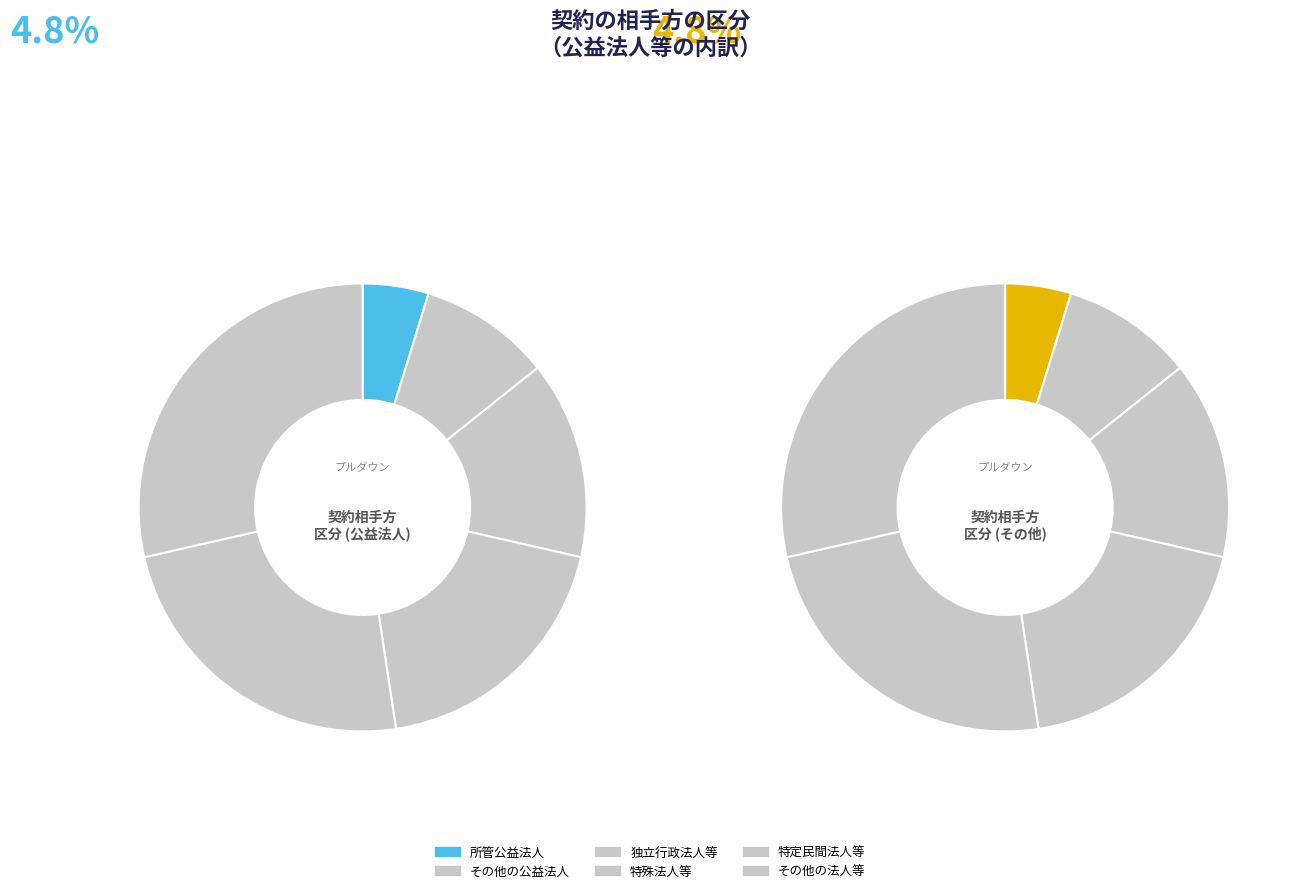

Is it true that 独立行政法人等 is 3% of the pie?

False